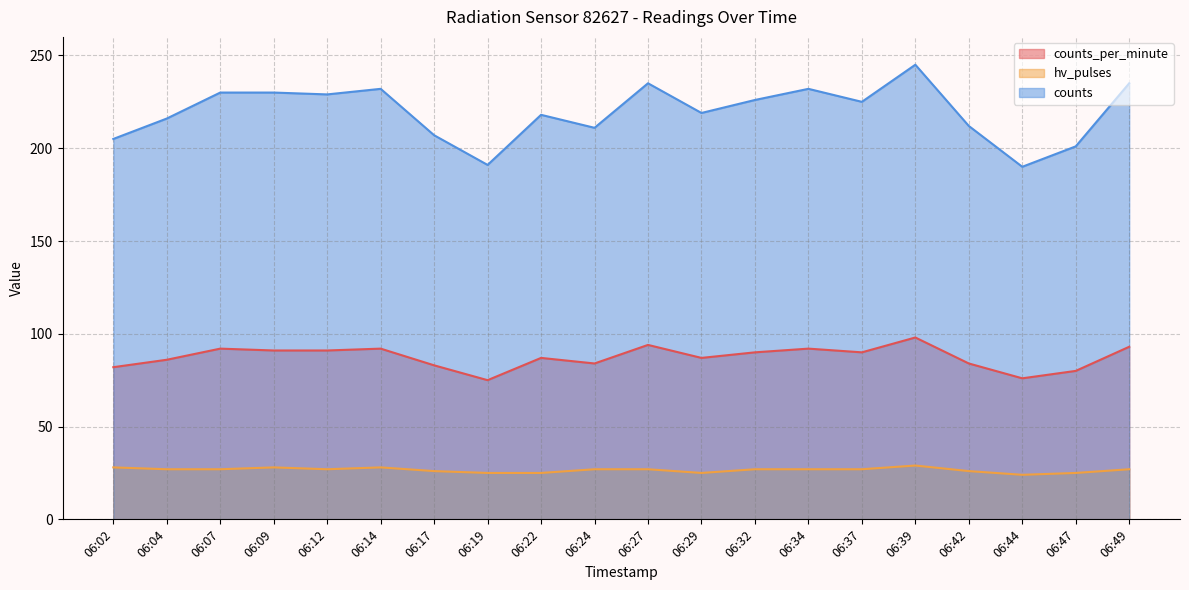

In counts_per_minute, how many points are higher than both neighbors (excluding endpoints)?

6